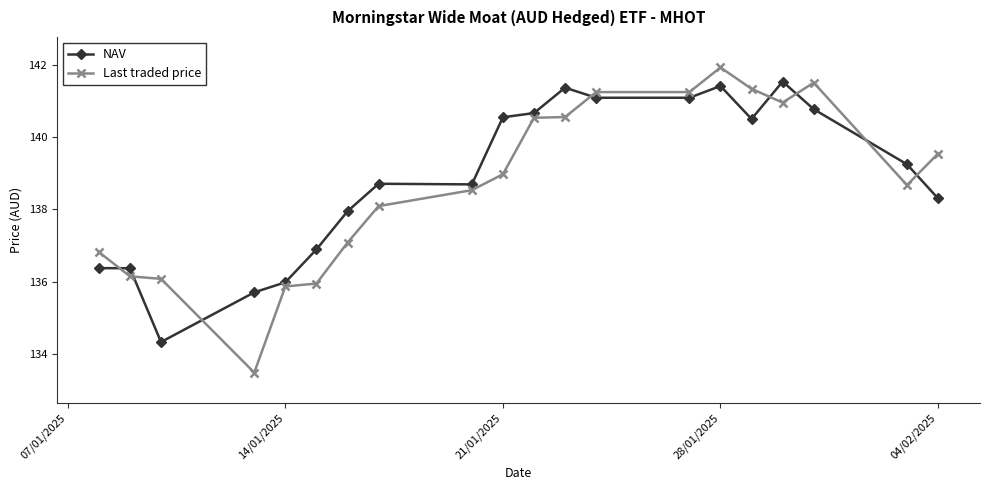

List the series in order of their overall mean, highest first.

NAV, Last traded price